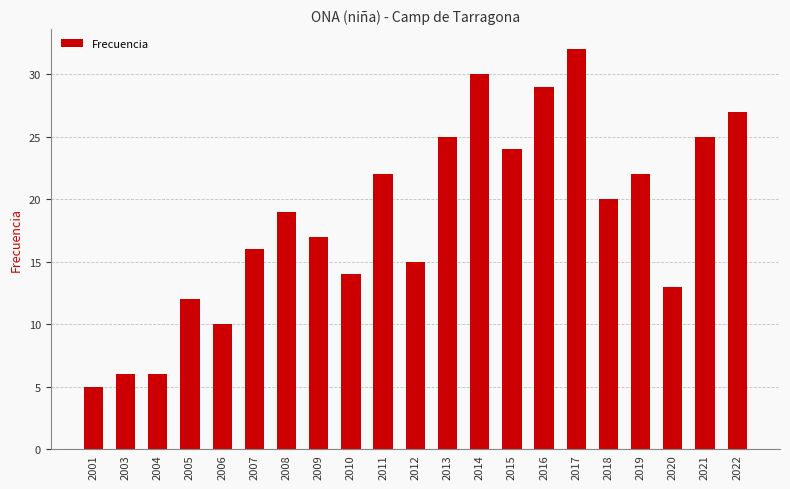

The chart shows a value of 16 at 2007. True or false?

True